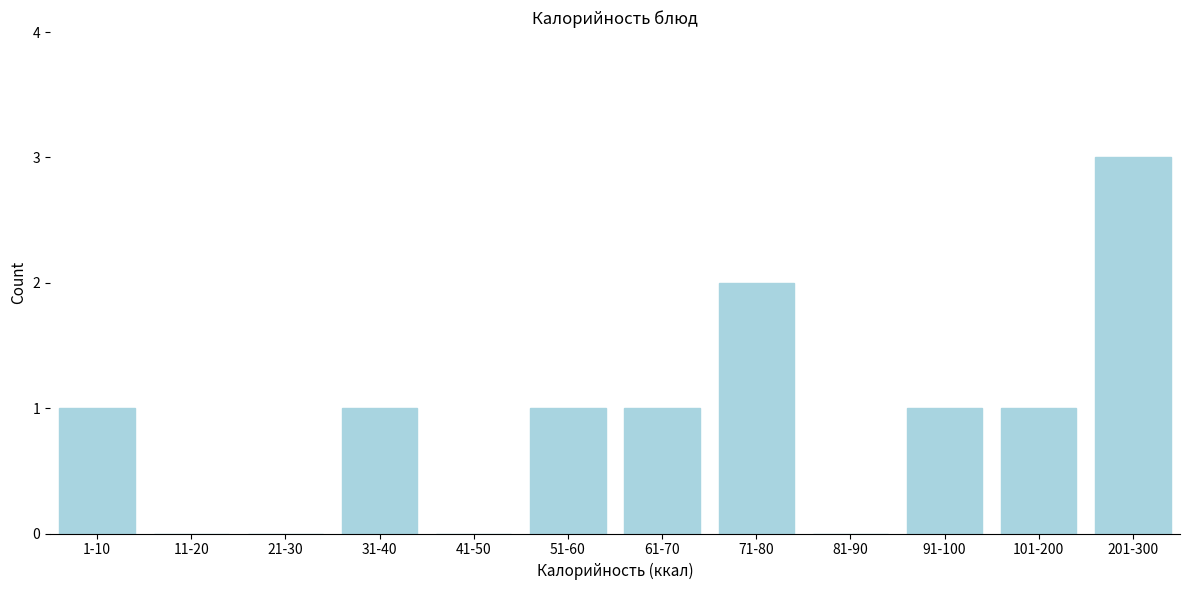

Reading left to right, transcribe all the data shown in this chart.

1-10=1	11-20=0	21-30=0	31-40=1	41-50=0	51-60=1	61-70=1	71-80=2	81-90=0	91-100=1	101-200=1	201-300=3